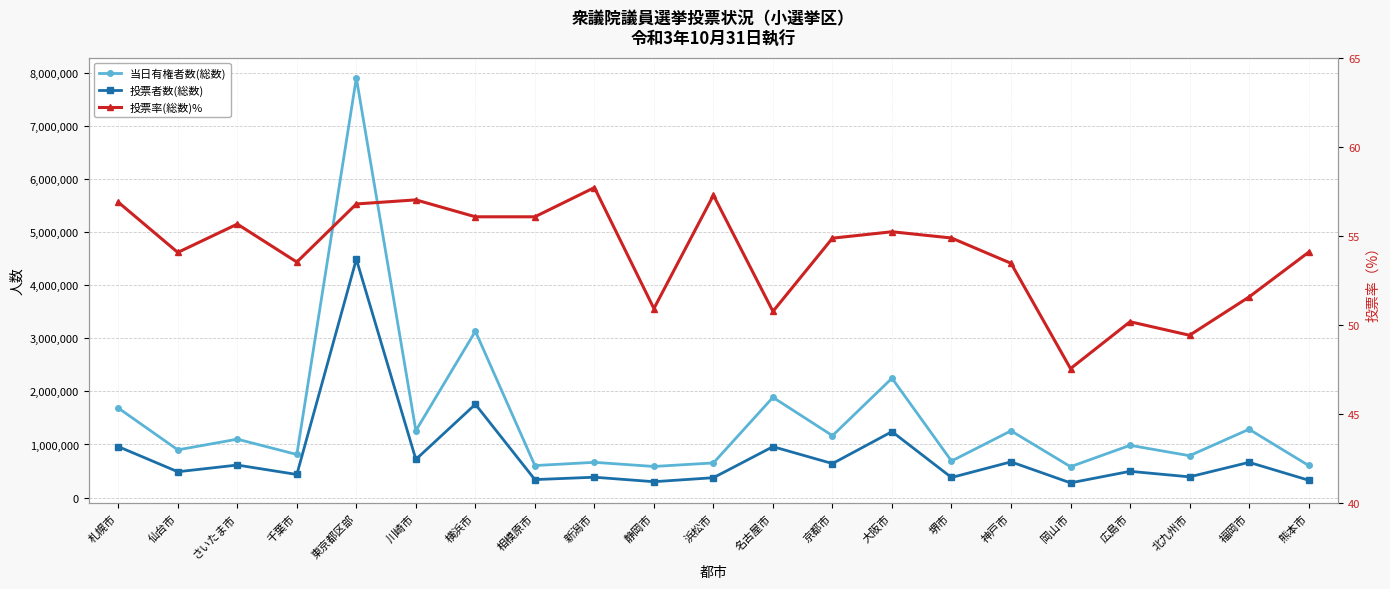

Count the number of categories in the chart.

21